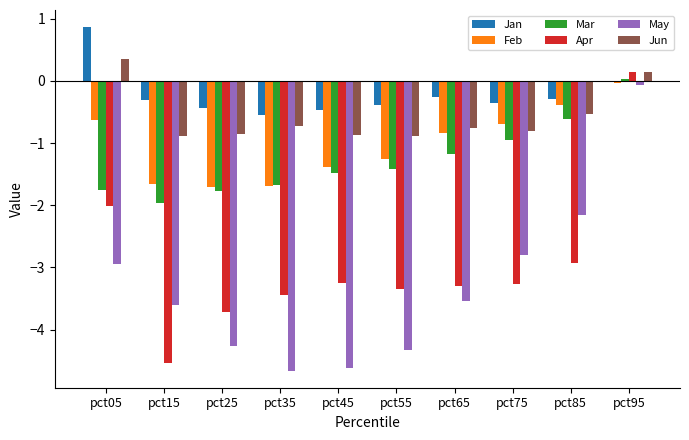

The Apr series shows -4.5 at pct15. True or false?

True